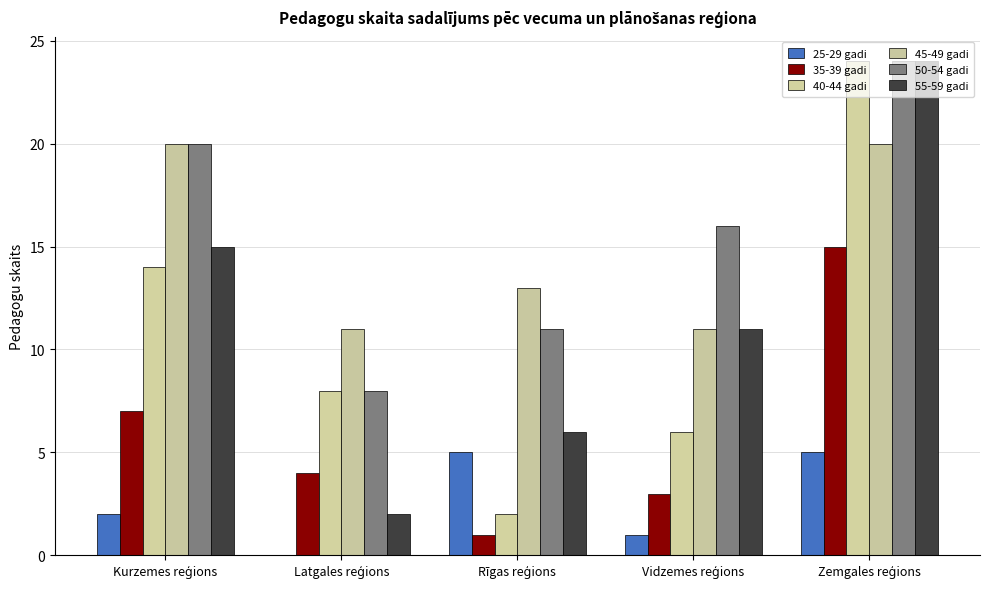

What is the spread (max minus min) of values at Kurzemes reģions?

18